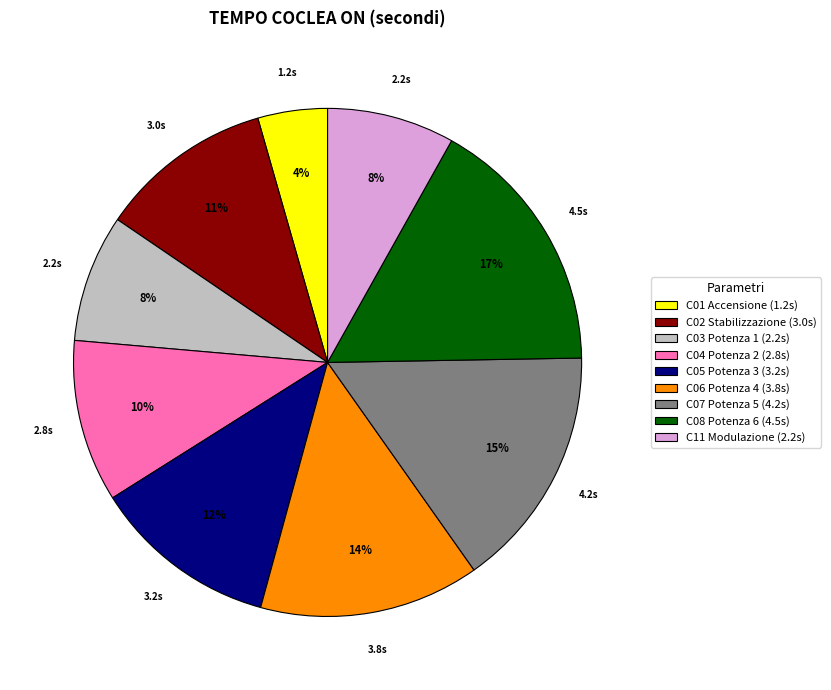

To the nearest percent, what is the average slice percentage?

11%